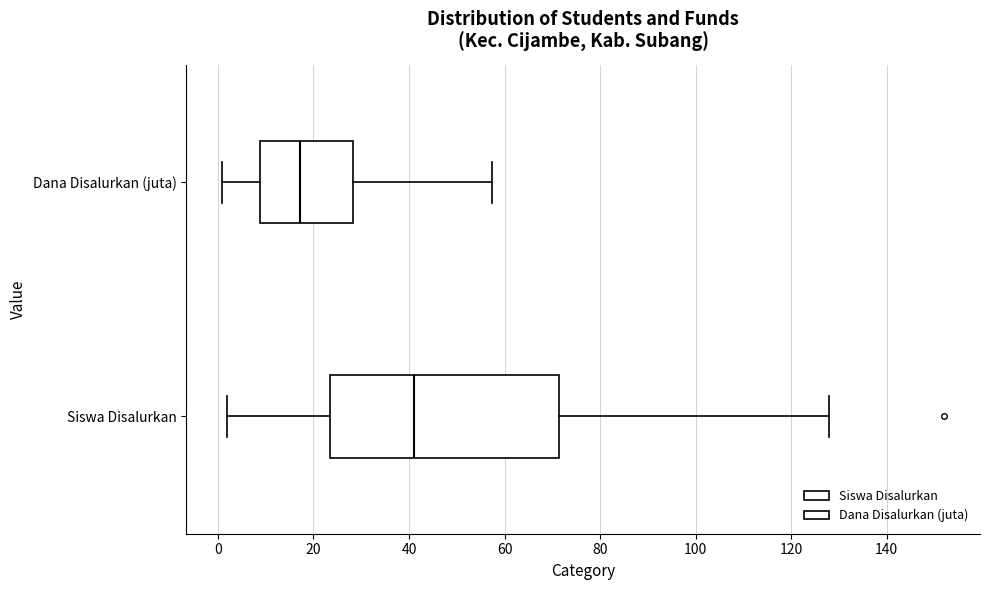

Where does the median line of the box for Siswa Disalurkan sit on the x-axis? The values are not printed on the chart, so give them approximately, as read against the axis.

42